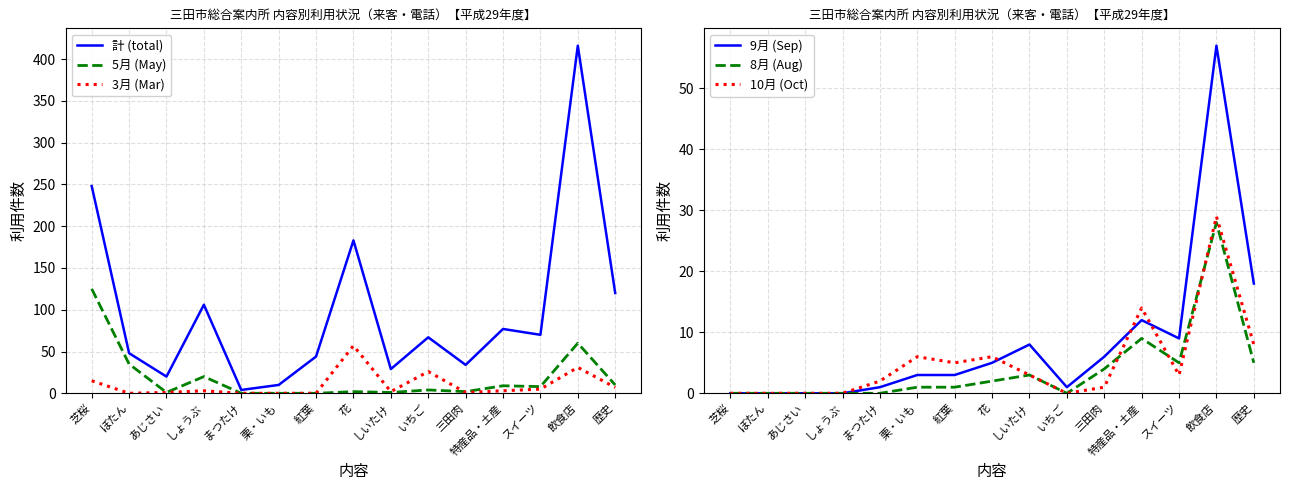

Which has a higher value, まつたけ or しょうぶ?

しょうぶ